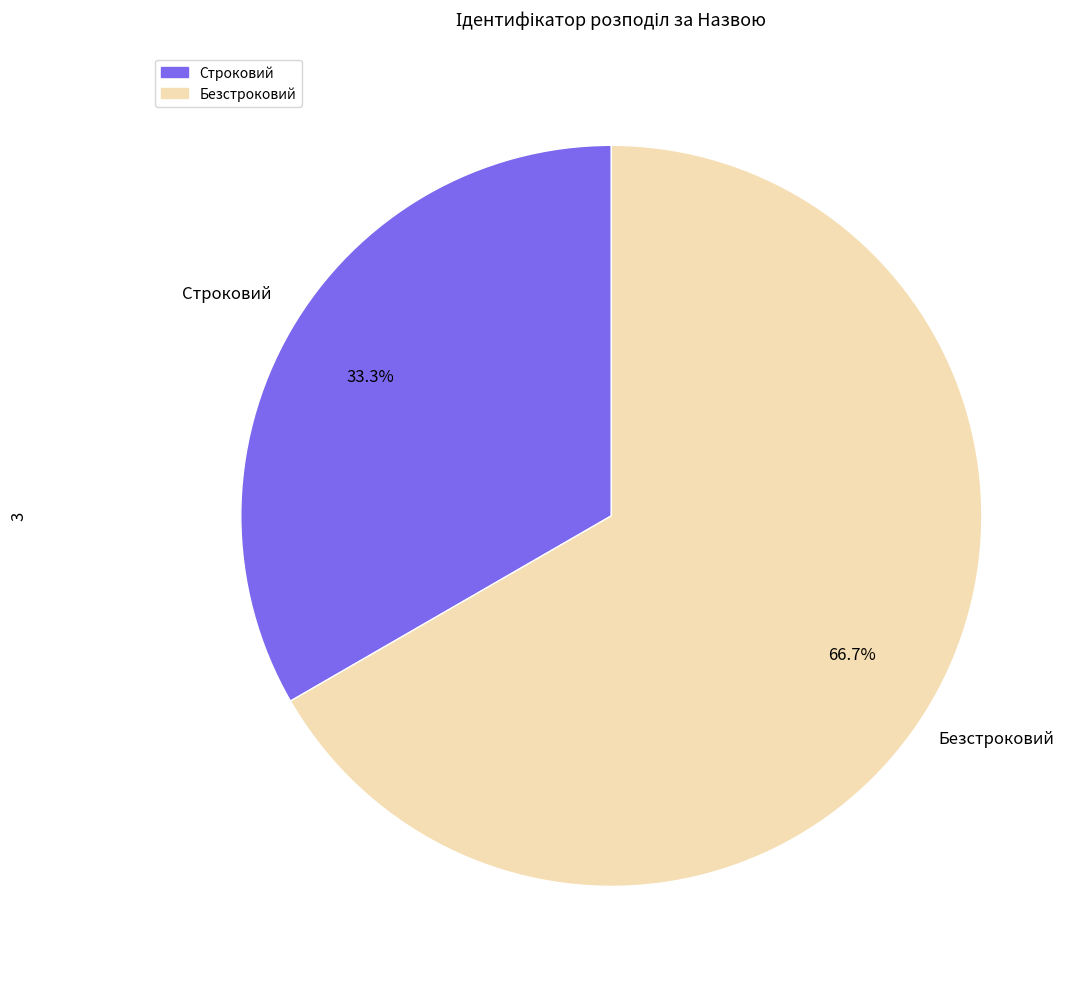

Is it true that Безстроковий is 67% of the pie?

True